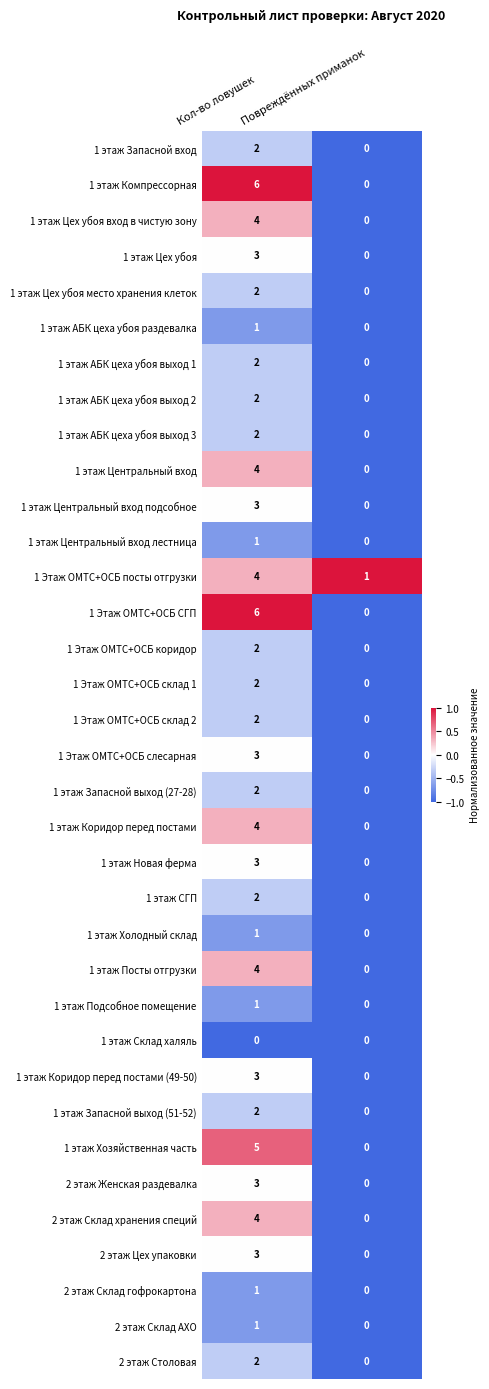

What is the minimum value shown in the chart?

0